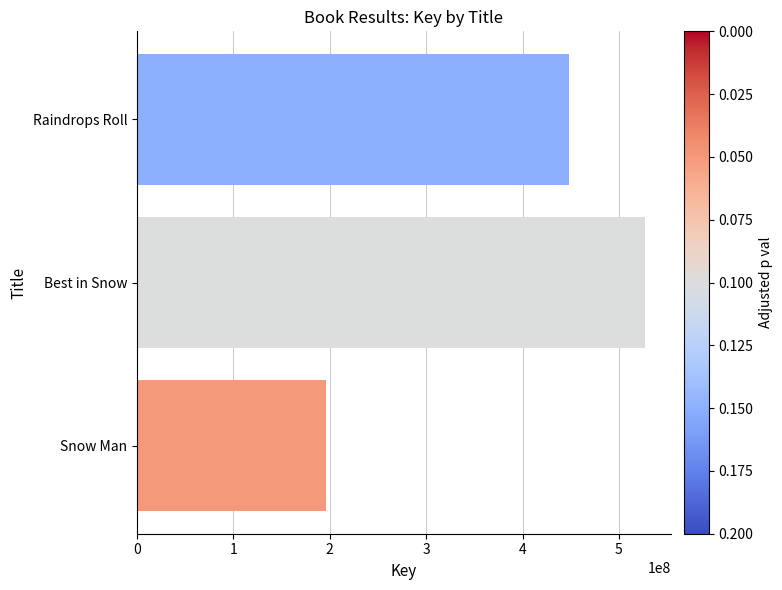

What is the difference between the maximum and minimum values?

331363318